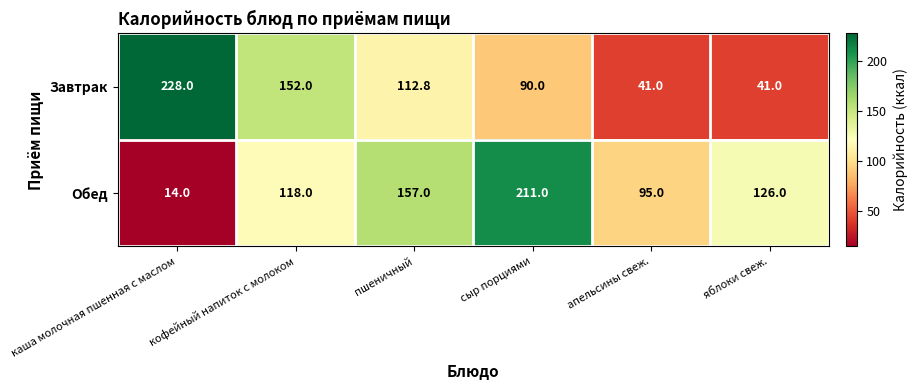

True or false: Обед has a value of 118.0 at кофейный напиток с молоком.

True